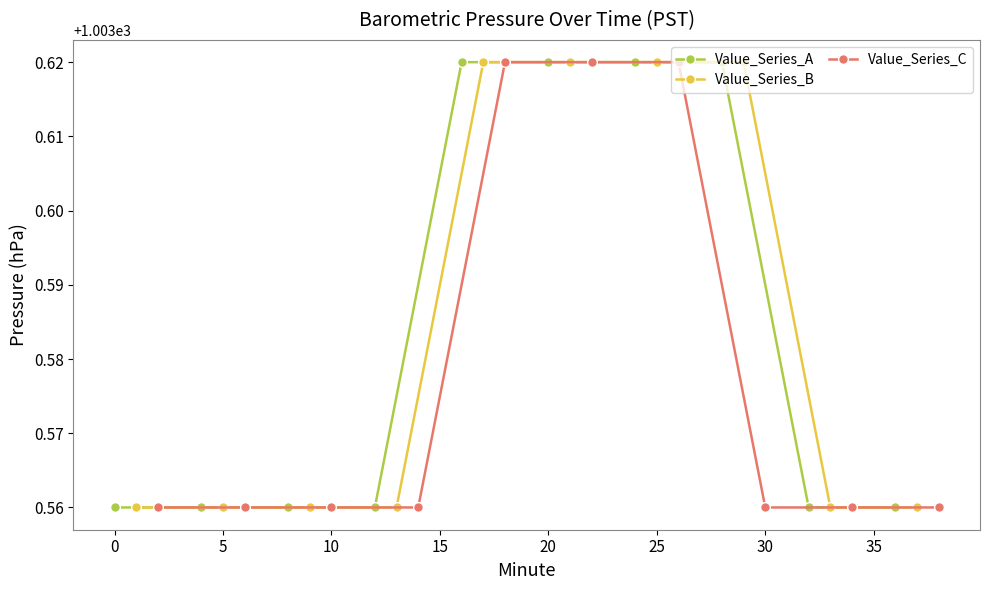

Does the chart have visible grid lines?

No